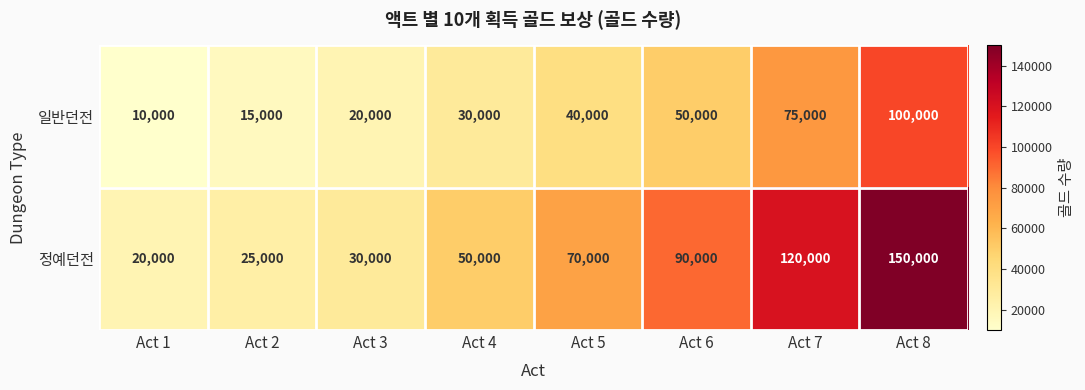

At which label is 일반던전 closest to 55000?

Act 6